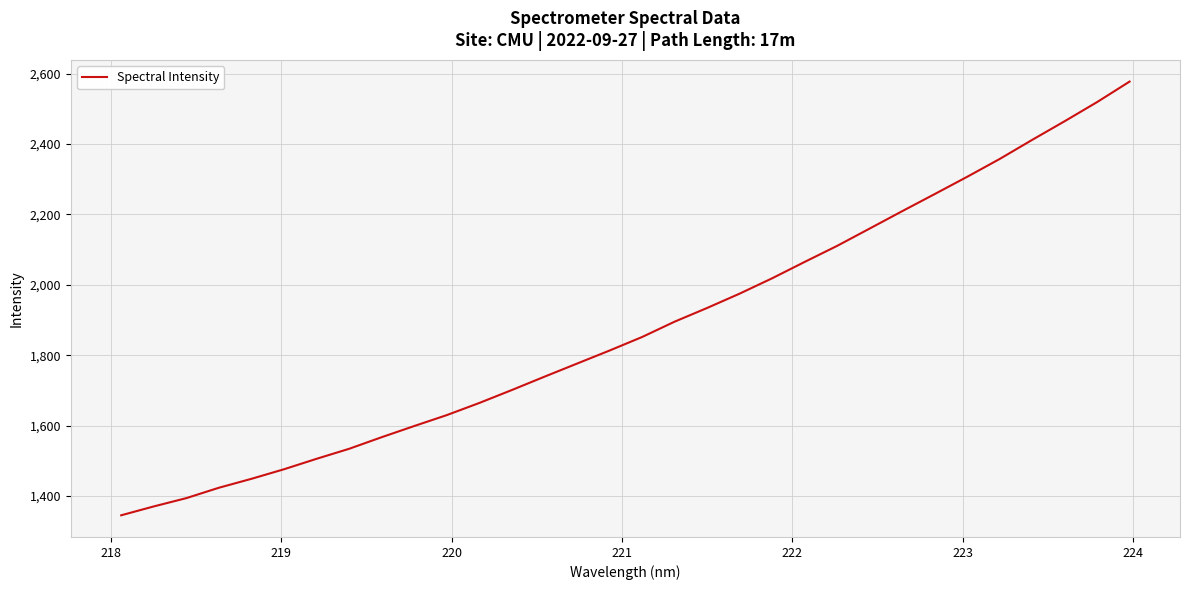

What is the smallest value displayed?

1345.0